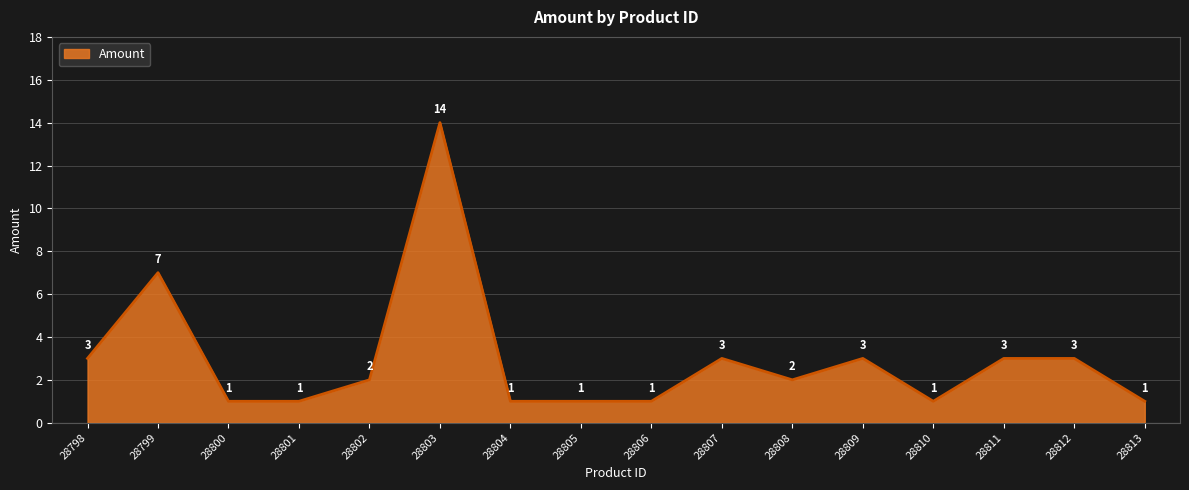

Is it true that the value at 28811 is 3?

True